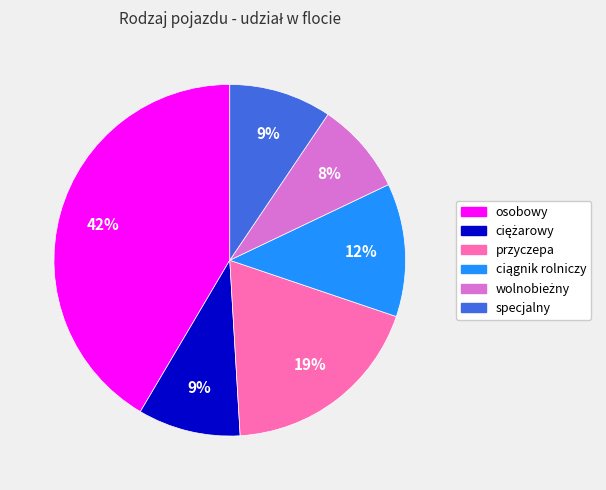

True or false: specjalny accounts for 9% of the total.

True